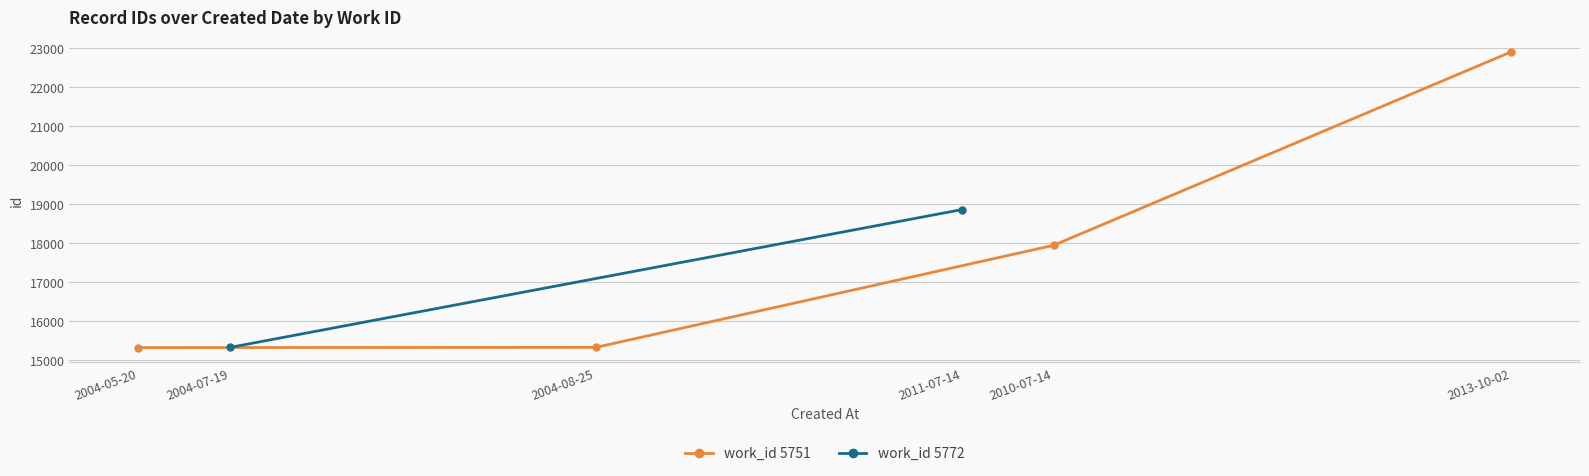

Where is work_id 5751 nearest to the value 19120?

2010-07-14